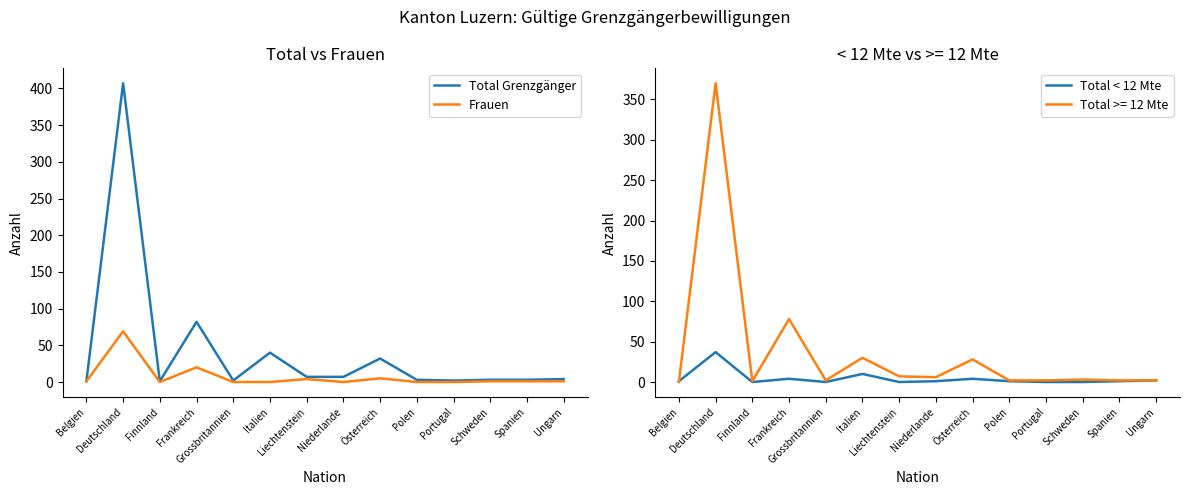

Reading left to right, list all the values displayed in this chart.

Total Grenzgänger: Belgien=1	Deutschland=407	Finnland=1	Frankreich=82	Grossbritannien=2	Italien=40	Liechtenstein=7	Niederlande=7	Österreich=32	Polen=3	Portugal=2	Schweden=3	Spanien=3	Ungarn=4
Frauen: Belgien=1	Deutschland=69	Finnland=0	Frankreich=20	Grossbritannien=0	Italien=0	Liechtenstein=4	Niederlande=0	Österreich=5	Polen=0	Portugal=0	Schweden=1	Spanien=1	Ungarn=1
Total < 12 Mte: Belgien=1	Deutschland=37	Finnland=0	Frankreich=4	Grossbritannien=0	Italien=10	Liechtenstein=0	Niederlande=1	Österreich=4	Polen=1	Portugal=0	Schweden=0	Spanien=1	Ungarn=2